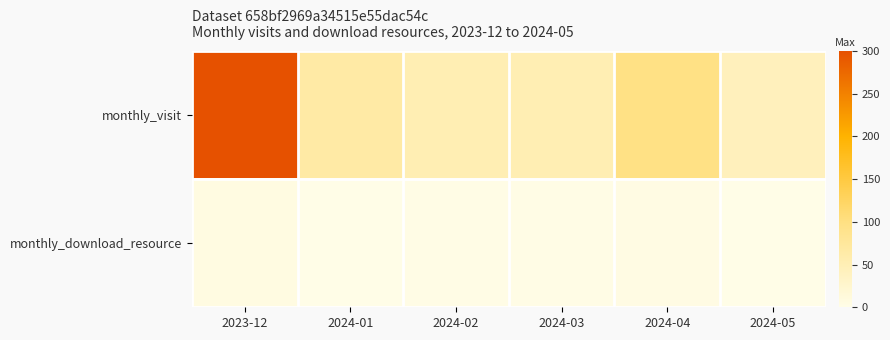

At which category is the sum across all series the highest?

2023-12